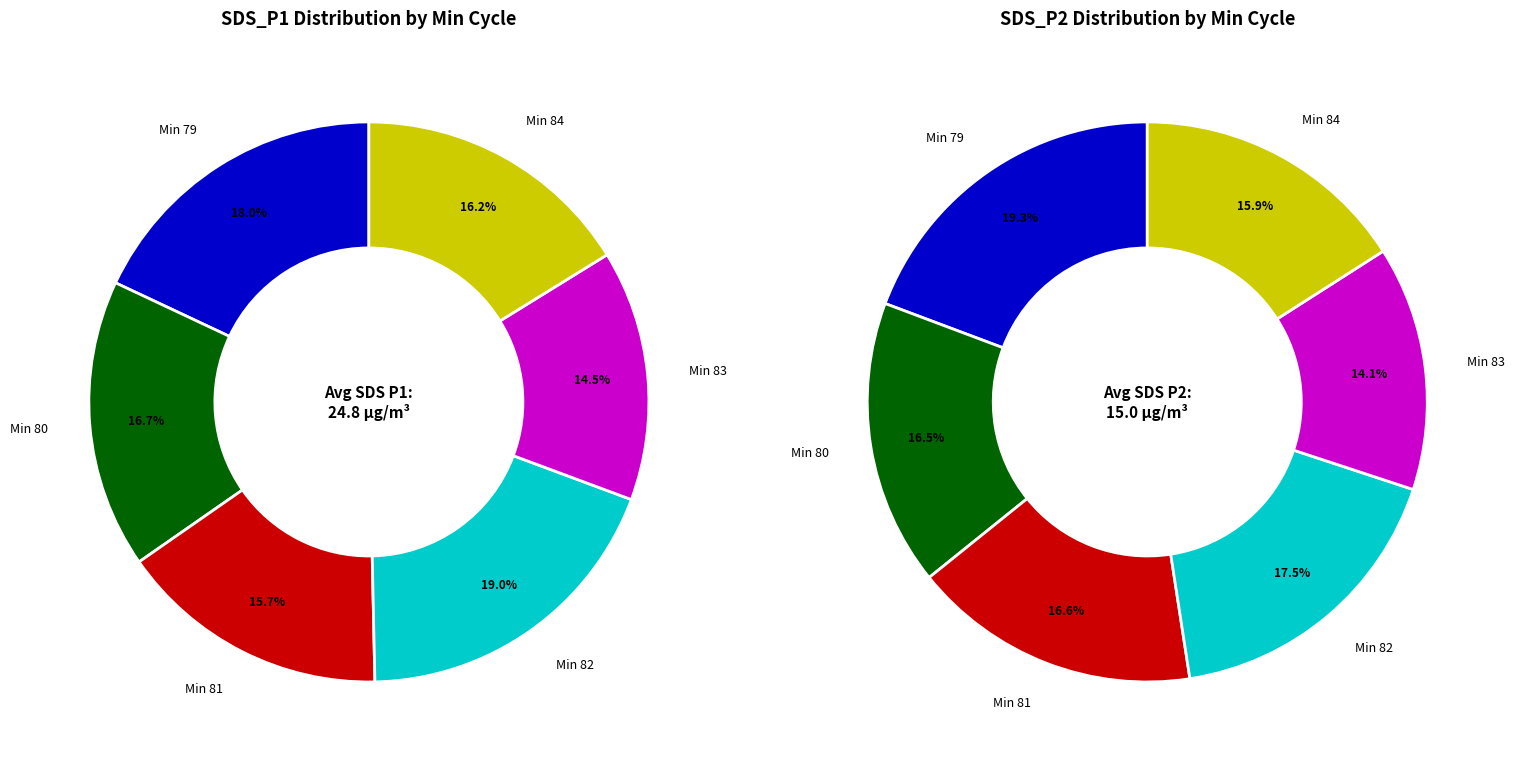

Is it true that 00:29 is 1% of the pie?

False